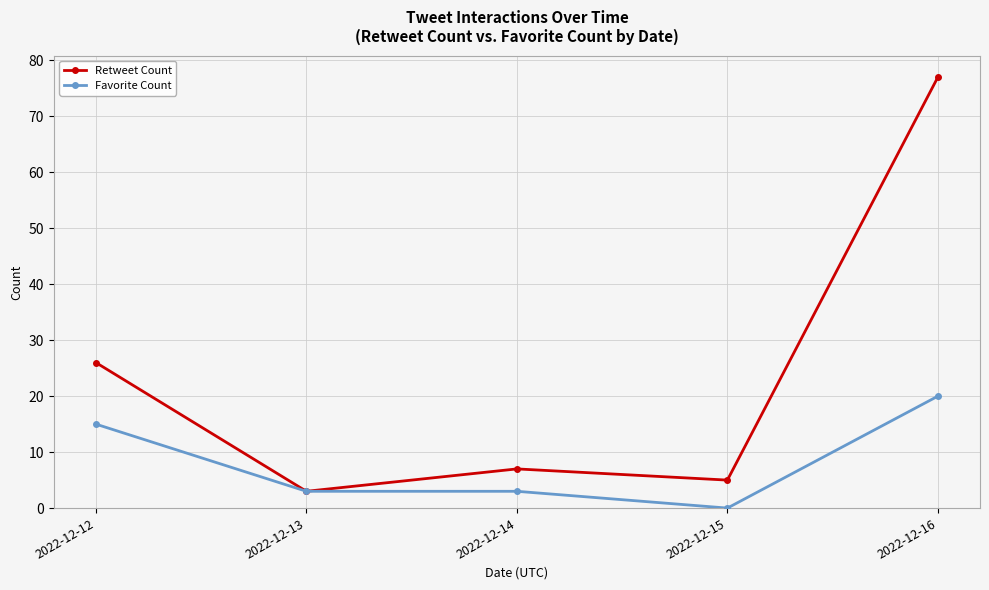

Where is the first local maximum for Retweet Count?

2022-12-14